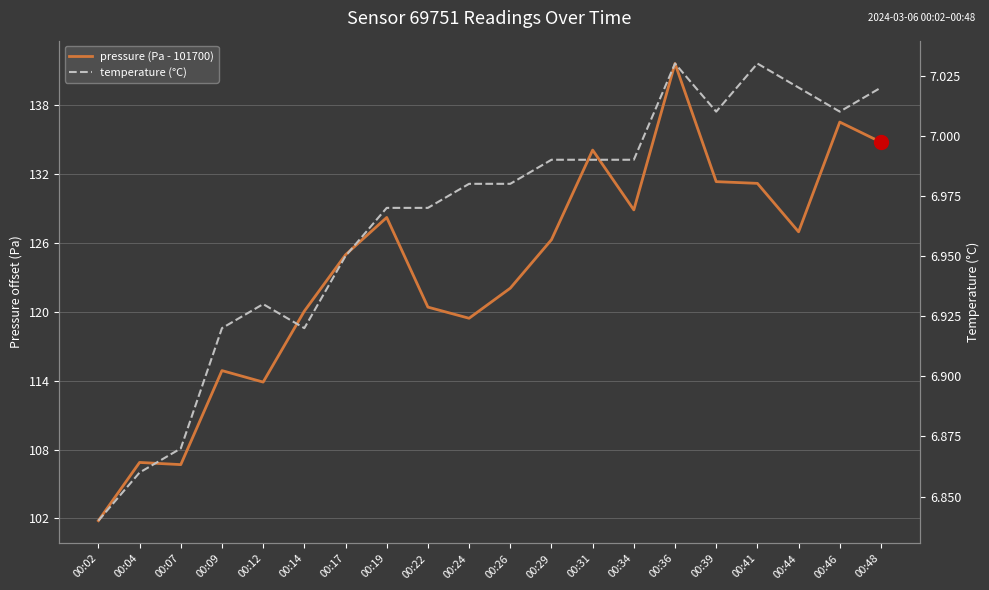

What is the sum of all pressure (Pa - 101700) values?

2471.0